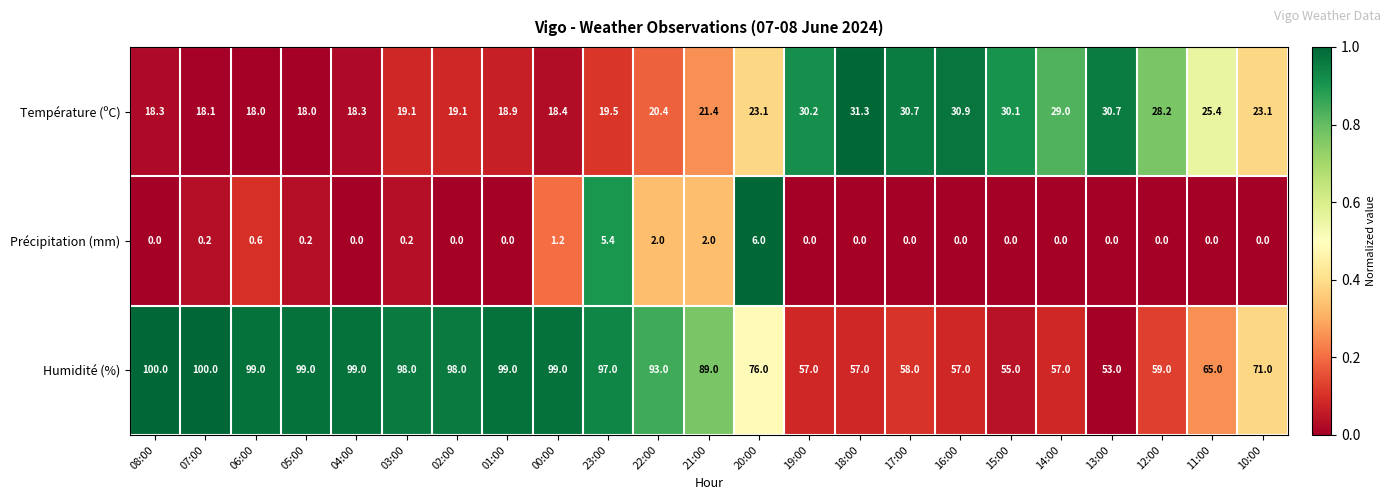

What value does the Humidité (%) series have at 15:00?

55.0